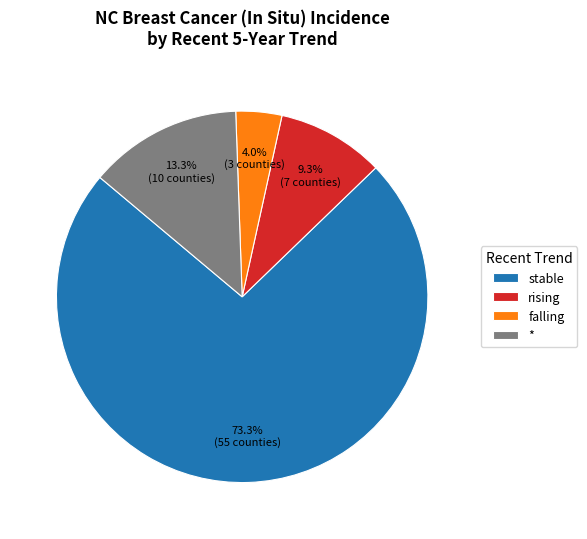

Is rising the majority of the pie?

No